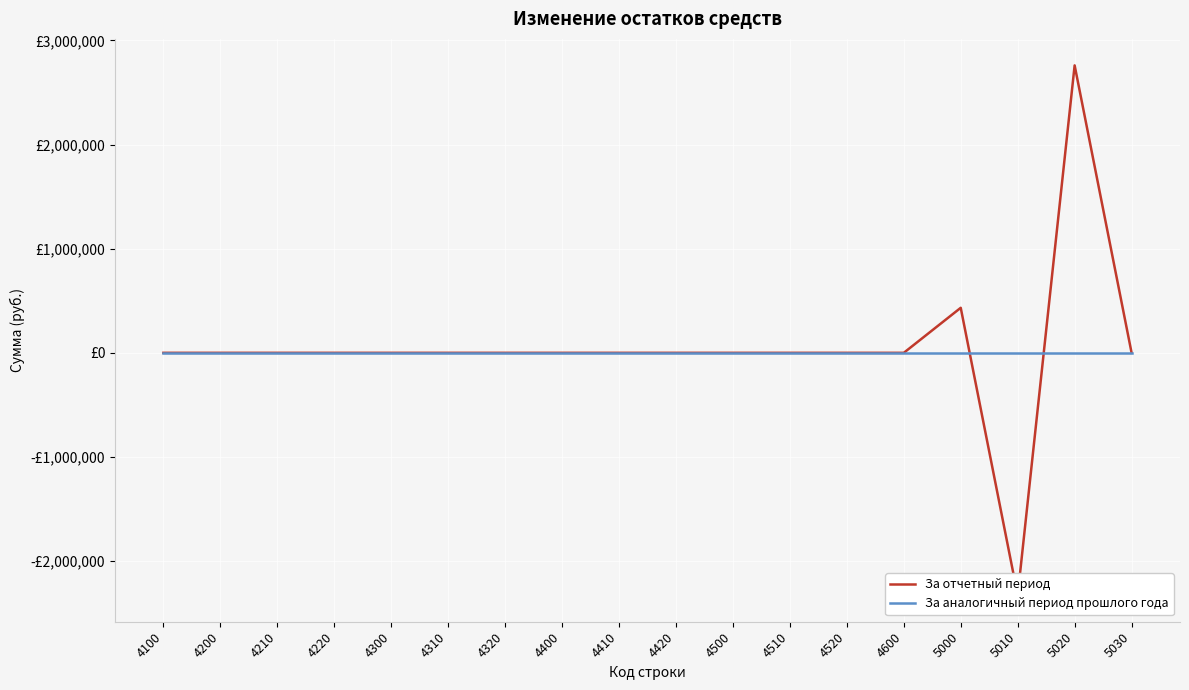

List the series in order of their overall mean, lowest first.

За аналогичный период прошлого года, За отчетный период